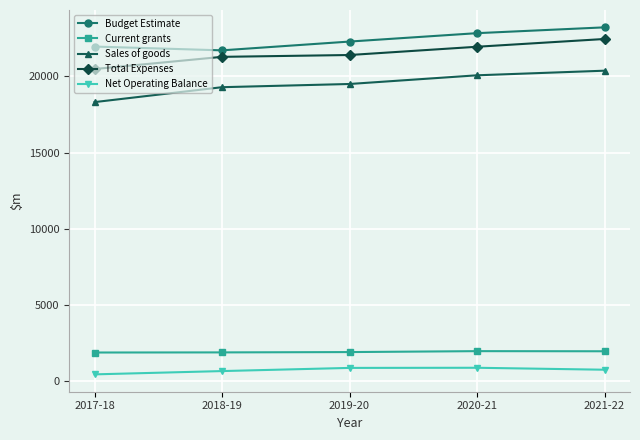

What value does the Sales of goods series have at 2018-19, to the nearest 10?

19290